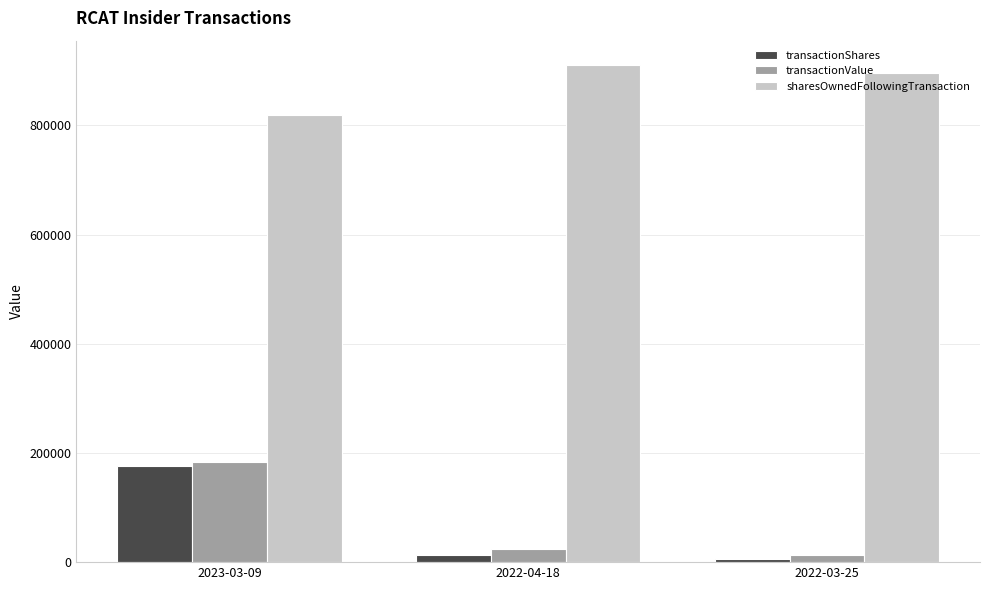

Between 2022-04-18 and 2022-03-25, which series saw the biggest shift?

sharesOwnedFollowingTransaction